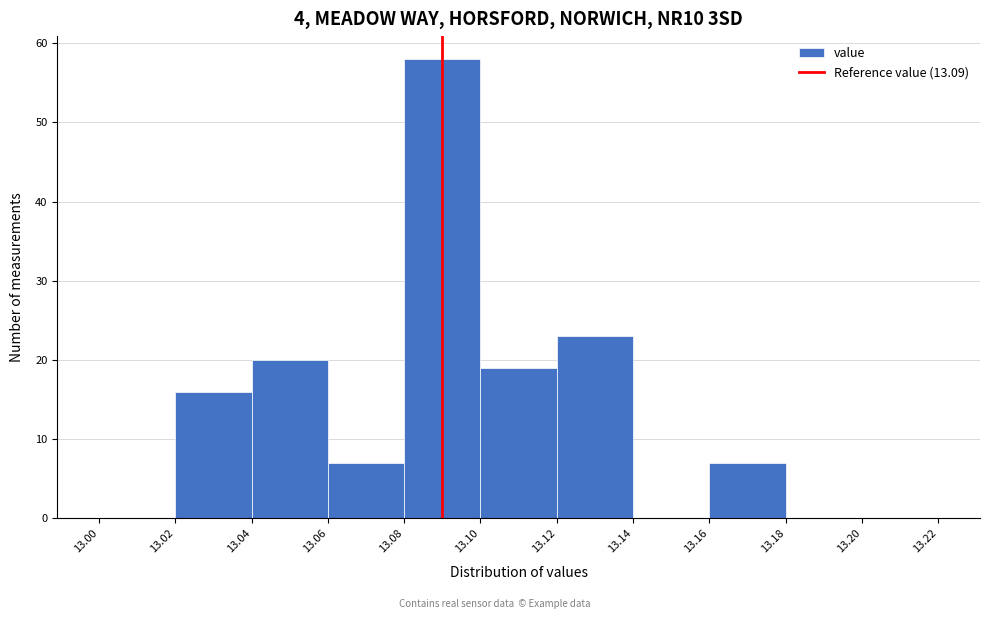

Reading left to right, list every bar in this chart as the range it spans on the x-axis followed by its height. The values are not printed on the chart, so give them approximately, as read against the axis.

13.00 to 13.02: 0
13.02 to 13.04: 16
13.04 to 13.06: 20
13.06 to 13.08: 7
13.08 to 13.10: 58
13.10 to 13.12: 19
13.12 to 13.14: 23
13.14 to 13.16: 0
13.16 to 13.18: 7
13.18 to 13.20: 0
13.20 to 13.22: 0